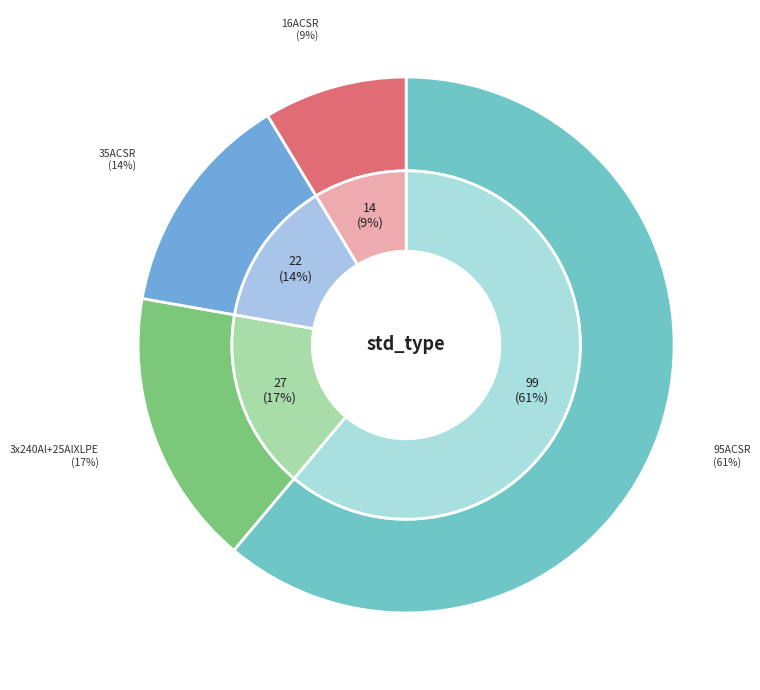

What is the ratio of the value at 3x240Al+25AlXLPE to the value at 16ACSR?

1.9